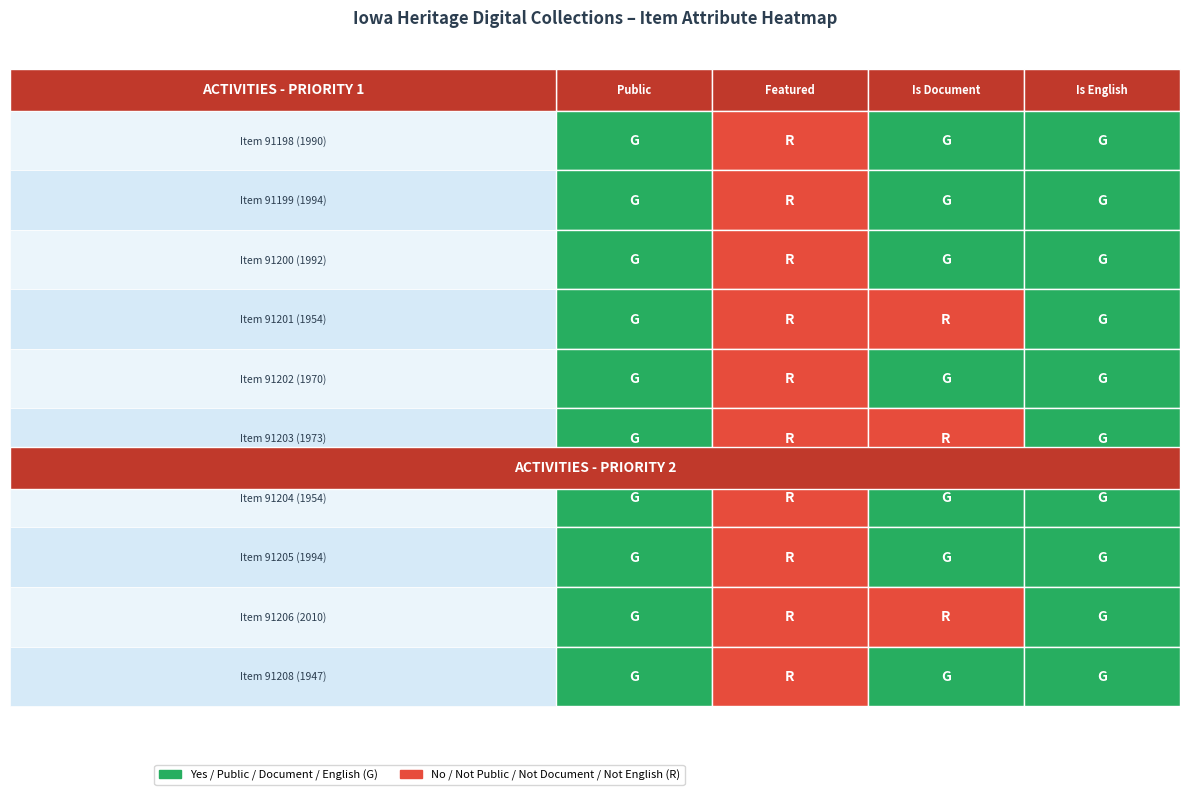

Reading left to right, extract all data points from this chart.

91198: 91198=1	91199=0	91200=1	91201=1
91199: 91198=1	91199=0	91200=1	91201=1
91200: 91198=1	91199=0	91200=1	91201=1
91201: 91198=1	91199=0	91200=0	91201=1
91202: 91198=1	91199=0	91200=1	91201=1
91203: 91198=1	91199=0	91200=0	91201=1
91204: 91198=1	91199=0	91200=1	91201=1
91205: 91198=1	91199=0	91200=1	91201=1
91206: 91198=1	91199=0	91200=0	91201=1
91208: 91198=1	91199=0	91200=1	91201=1